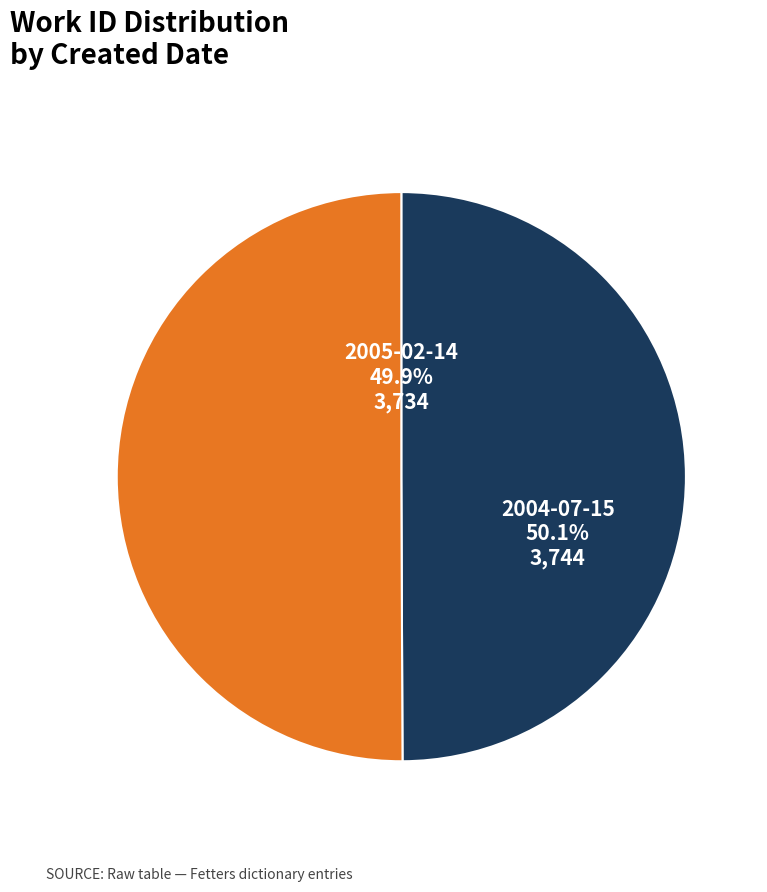

To the nearest percent, what portion does 2004-07-15 represent?

50%